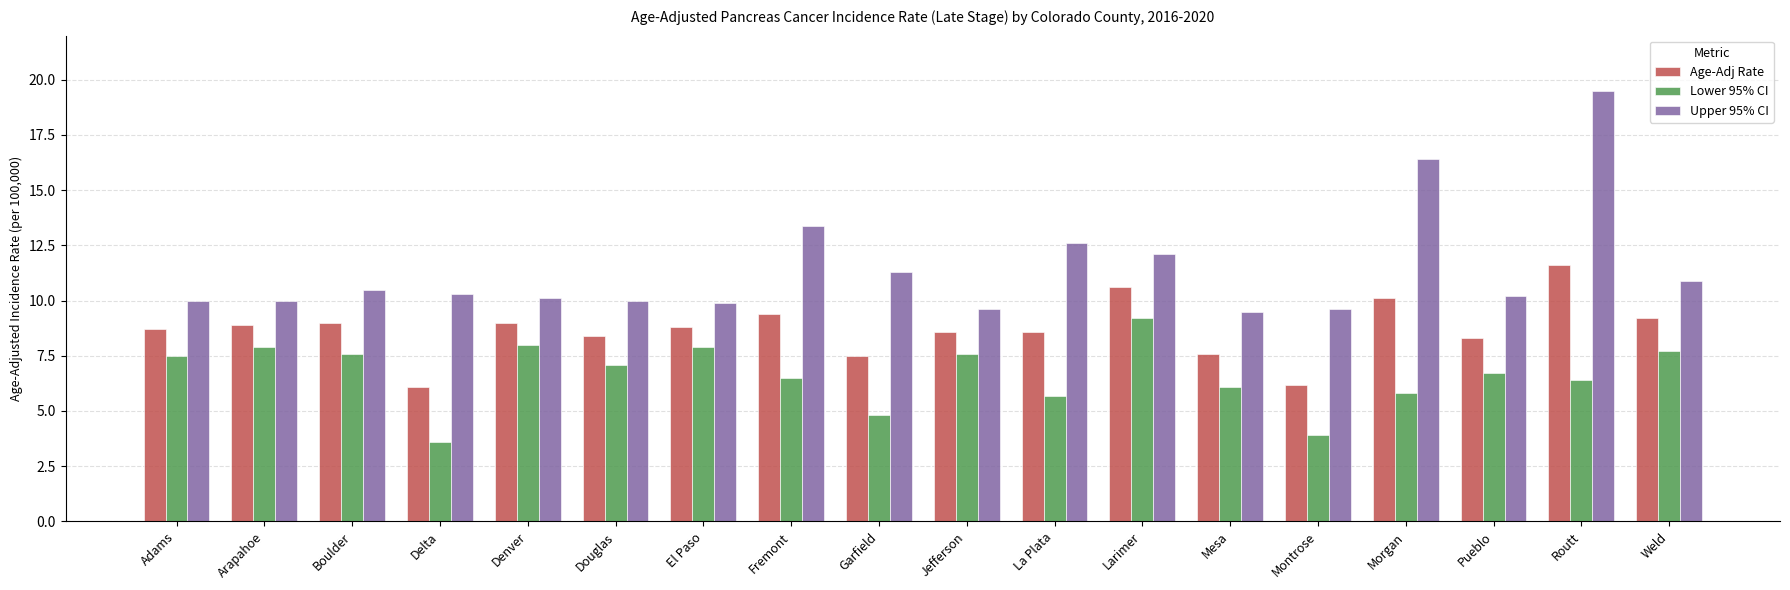

How many groups of bars are there?

18